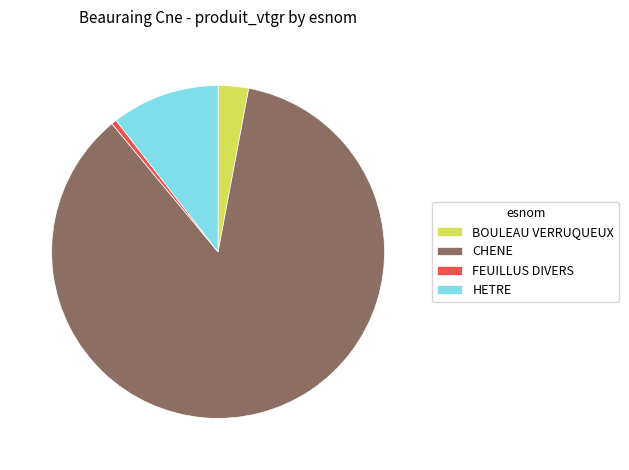

Rank the categories by value from lowest to highest.

FEUILLUS DIVERS, BOULEAU VERRUQUEUX, HETRE, CHENE